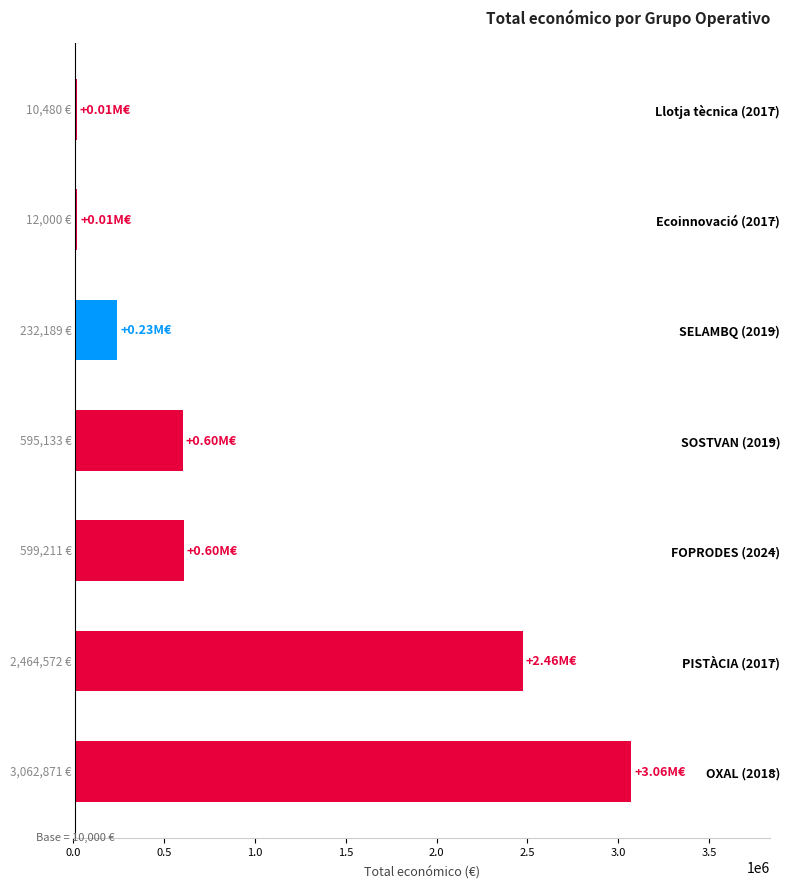

Does the chart contain stacked bars?

No